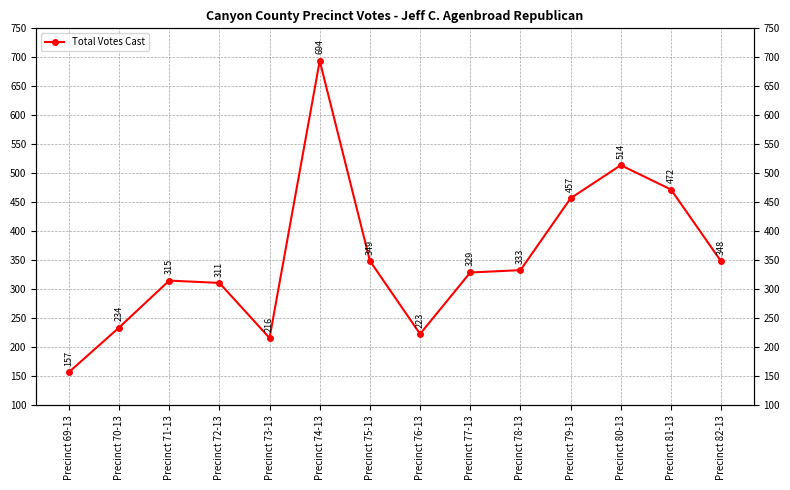

What is the ratio of the value at Precinct 77-13 to the value at Precinct 74-13?

0.5